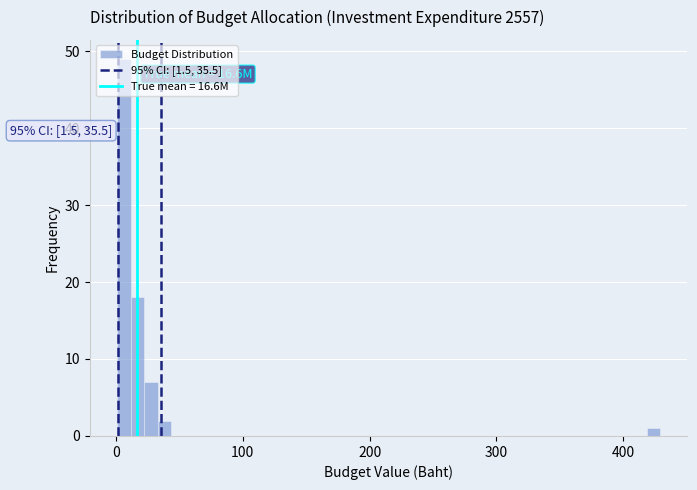

Read against the x-axis, roughly where is the centre of the tallest bar?

10